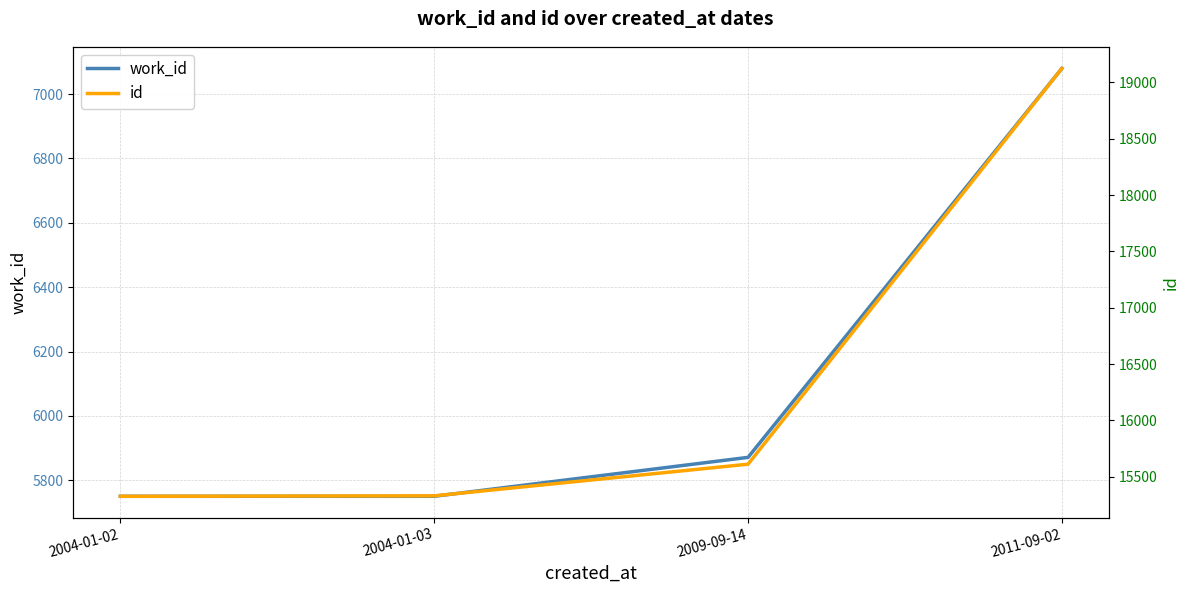

What is the difference between the maximum and minimum values in the id series?

3798